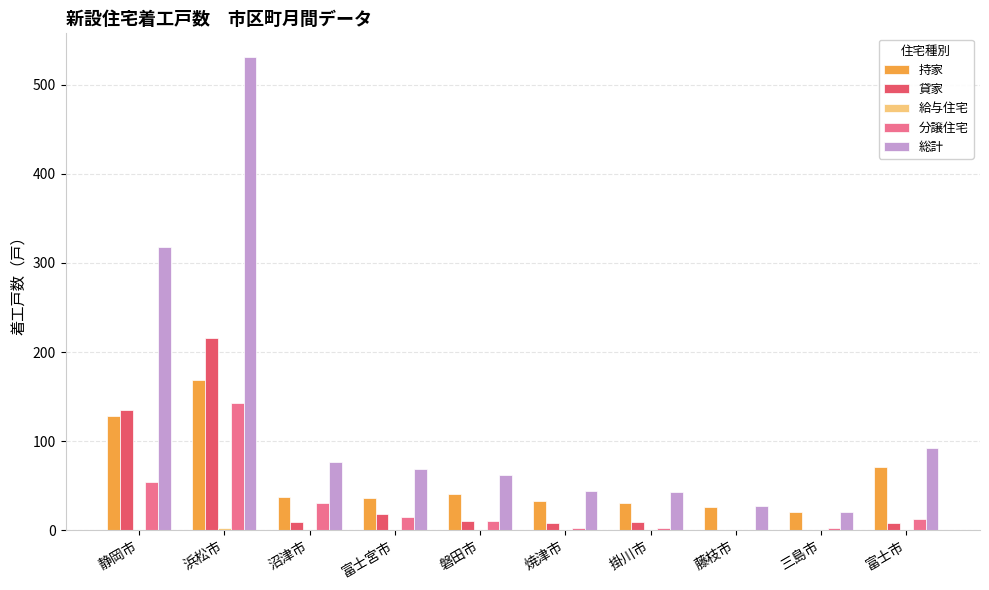

Count the number of data series in this chart.

5